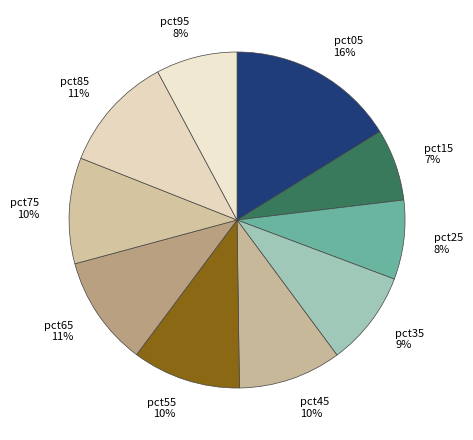

To the nearest percent, what is the difference between the pct95 and pct05 slice percentages?

8%